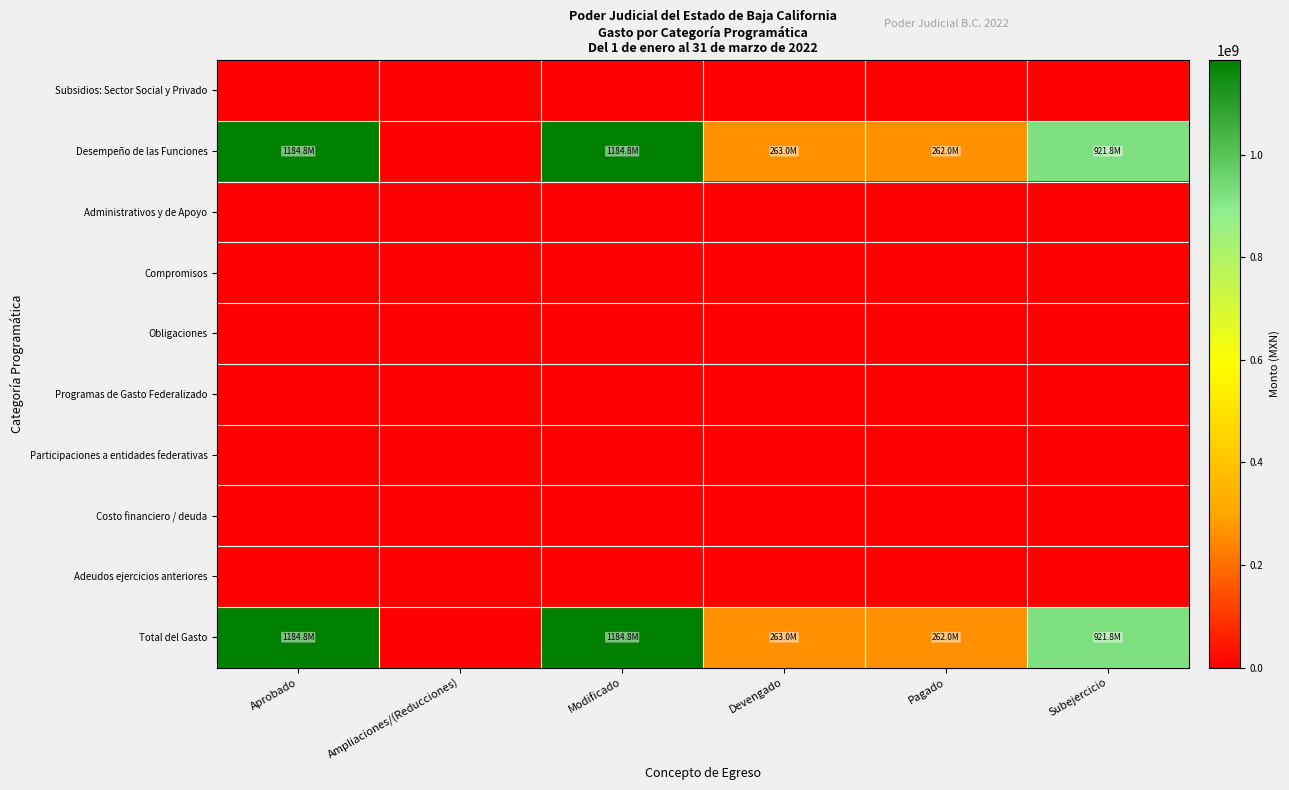

Which has a higher value, Devengado or Modificado?

Devengado